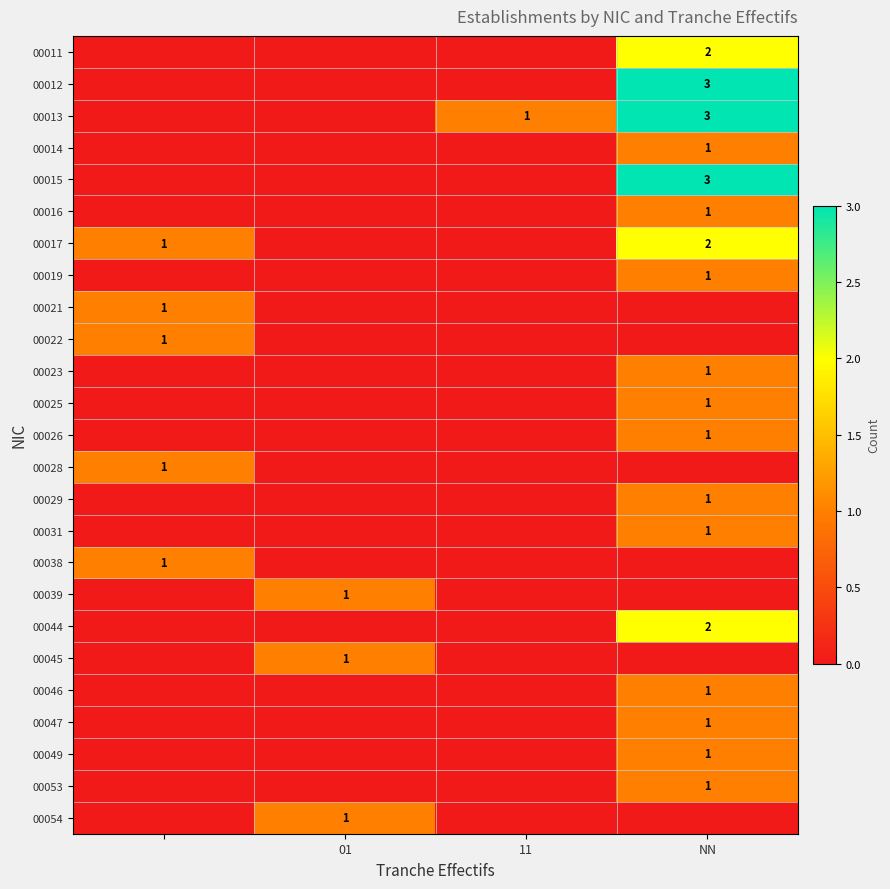

The 00023 series shows 1 at NN. True or false?

True